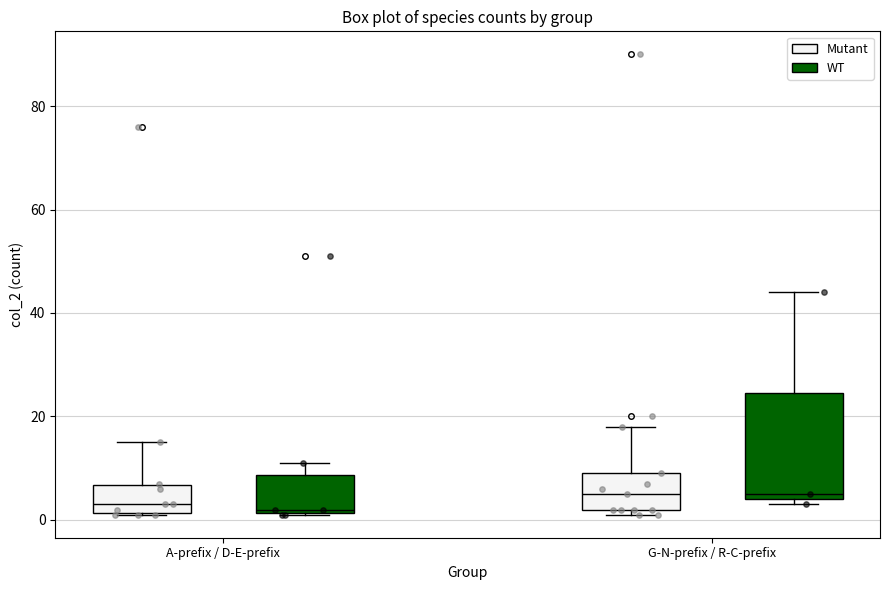

Which box is the tallest, from its lower edge to its upper edge?

G-N-prefix / R-C-prefix (WT)